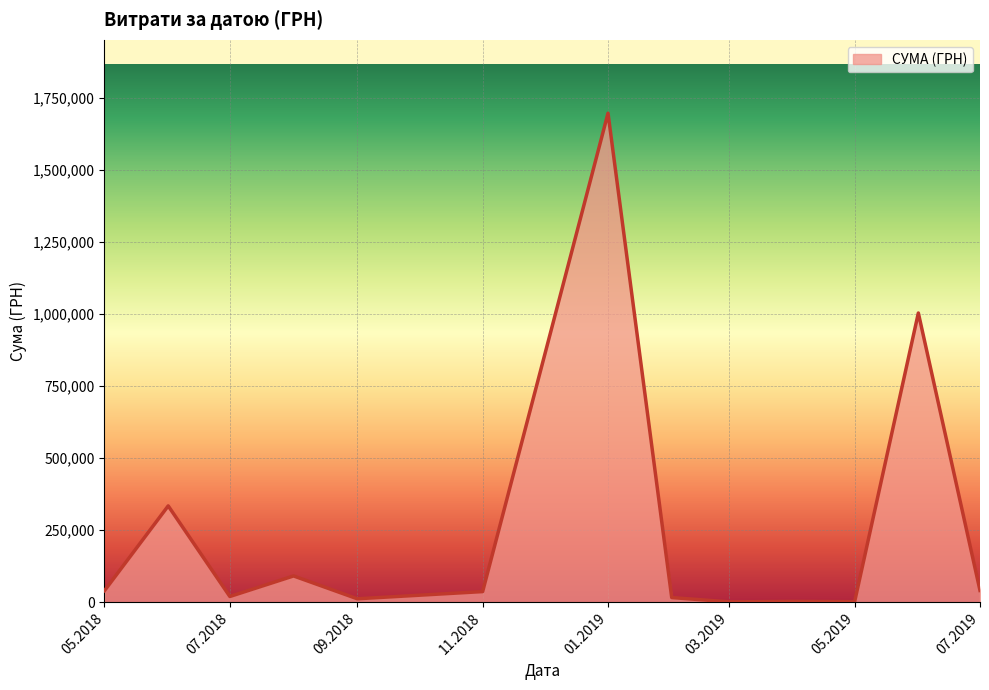

What is the greatest value displayed?

1695662.1